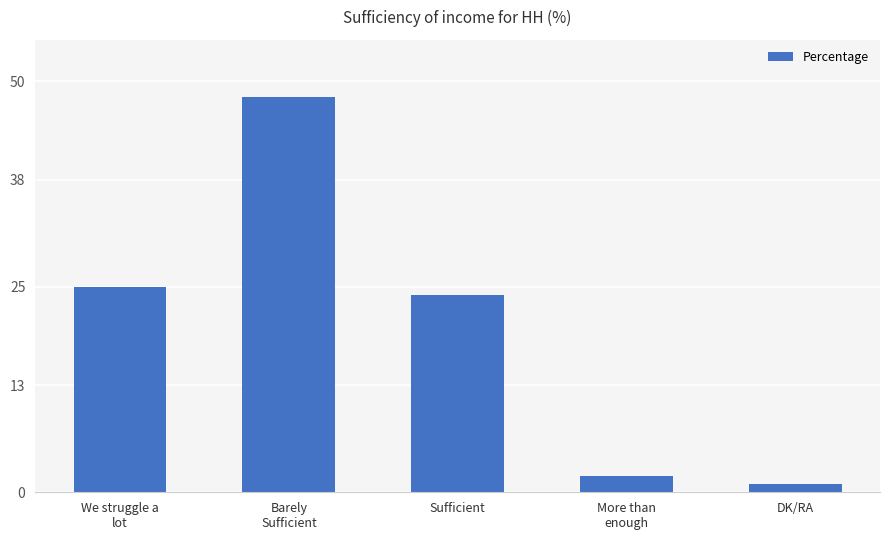

What is the change in value from We struggle a
lot to Sufficient?

-1